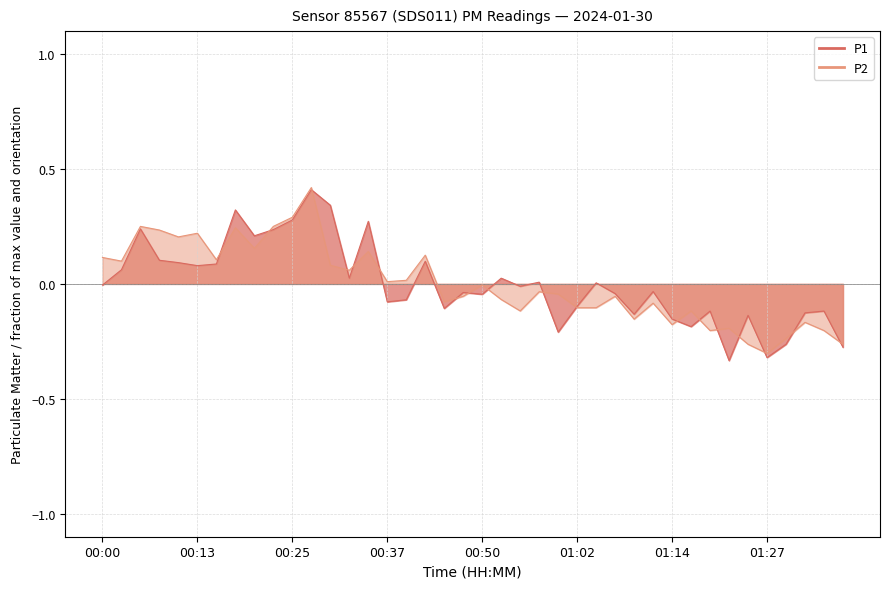

At which category does P2 reach its first local valley?

00:03